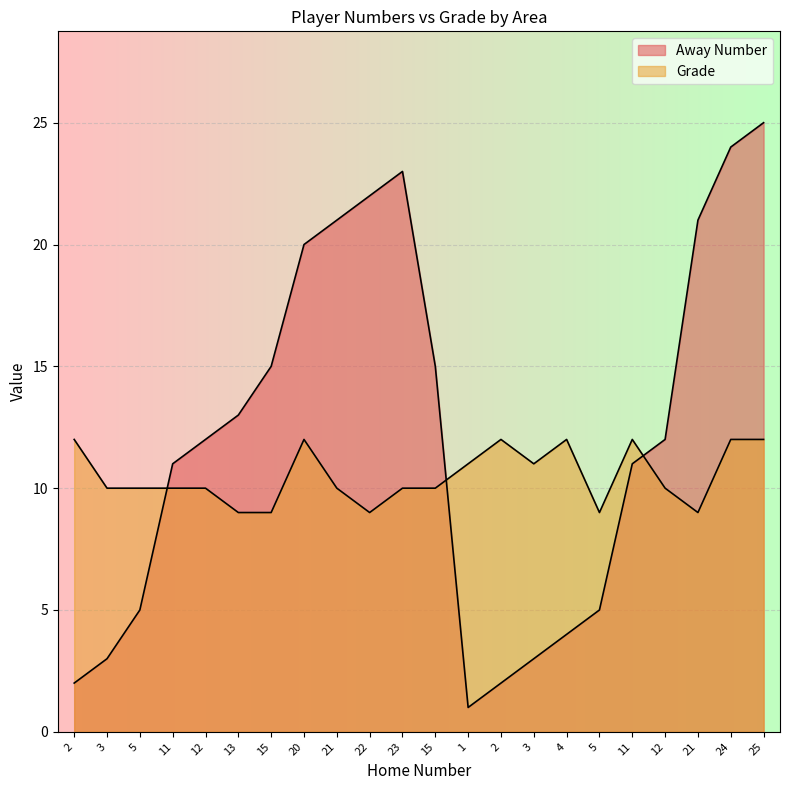

Rank the series by their average value, from highest to lowest.

Away Number, Grade